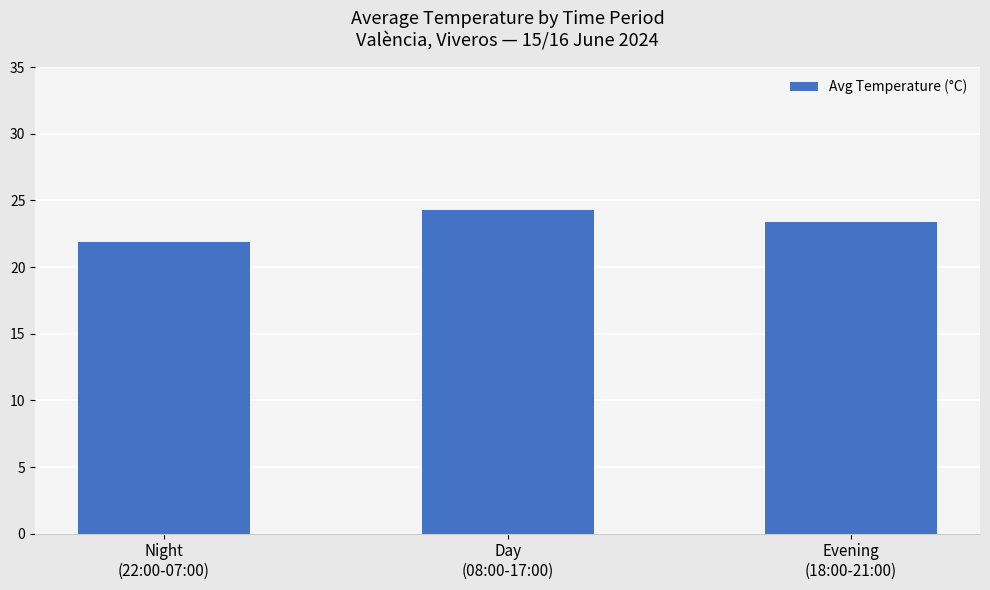

Reading left to right, list all the values displayed in this chart.

21.9	24.3	23.4